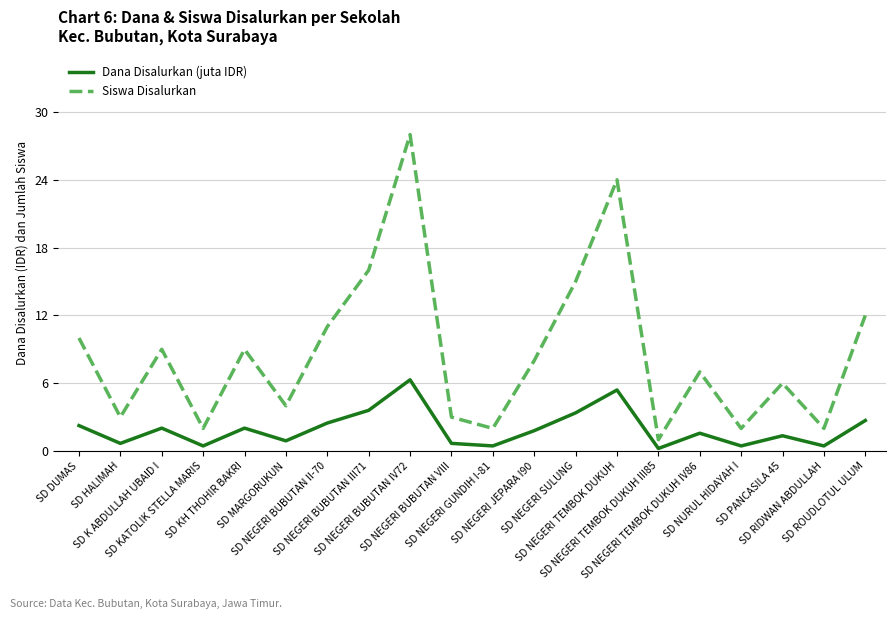

What is the minimum value for Siswa Disalurkan?

1.0